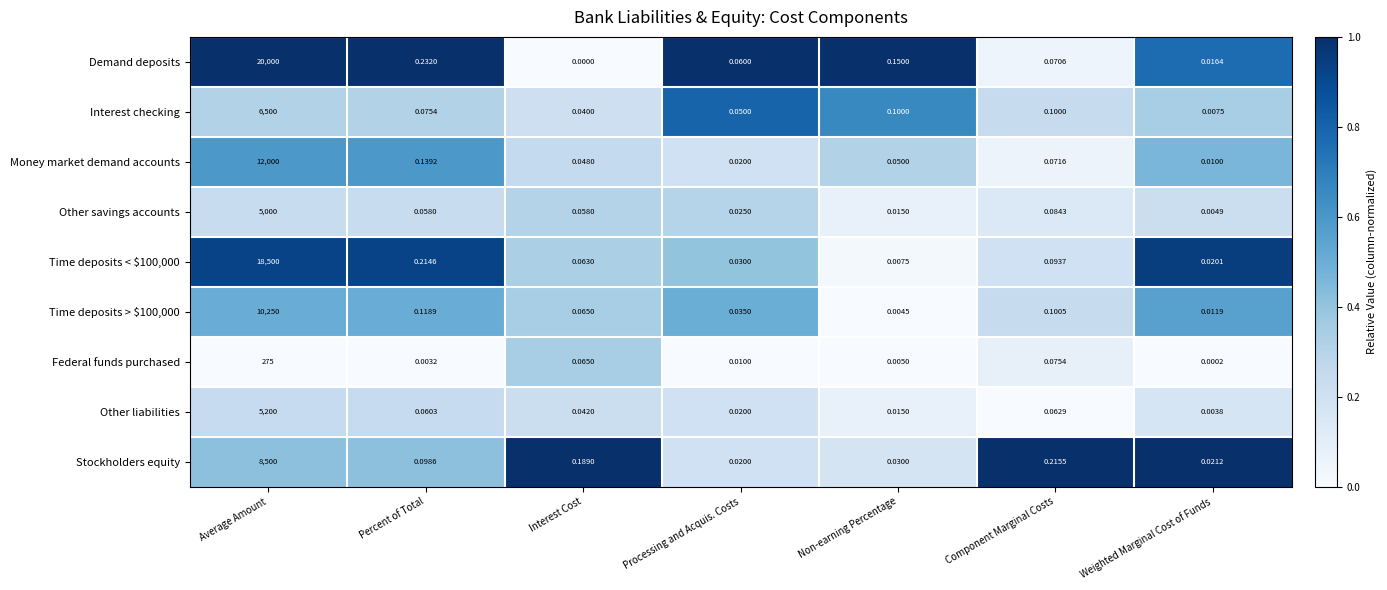

Count the number of data series in this chart.

9